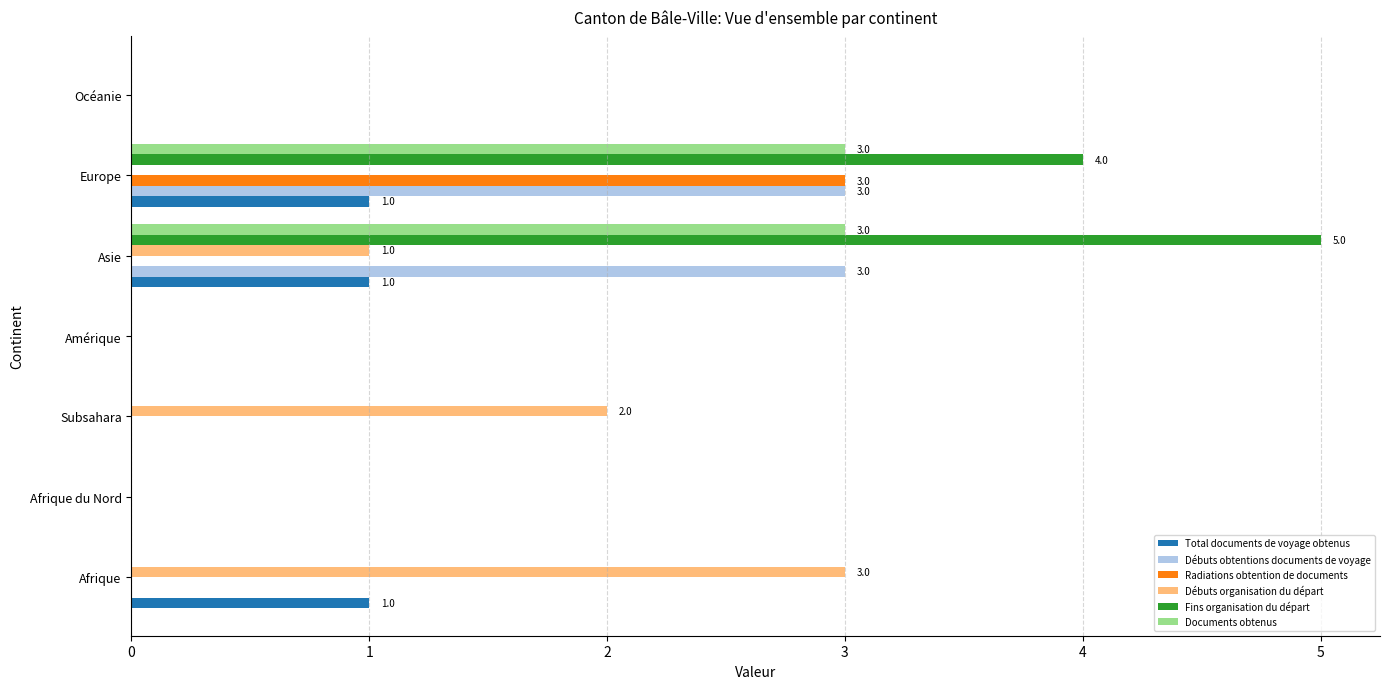

The Total documents de voyage obtenus series shows 1 at Afrique. True or false?

True